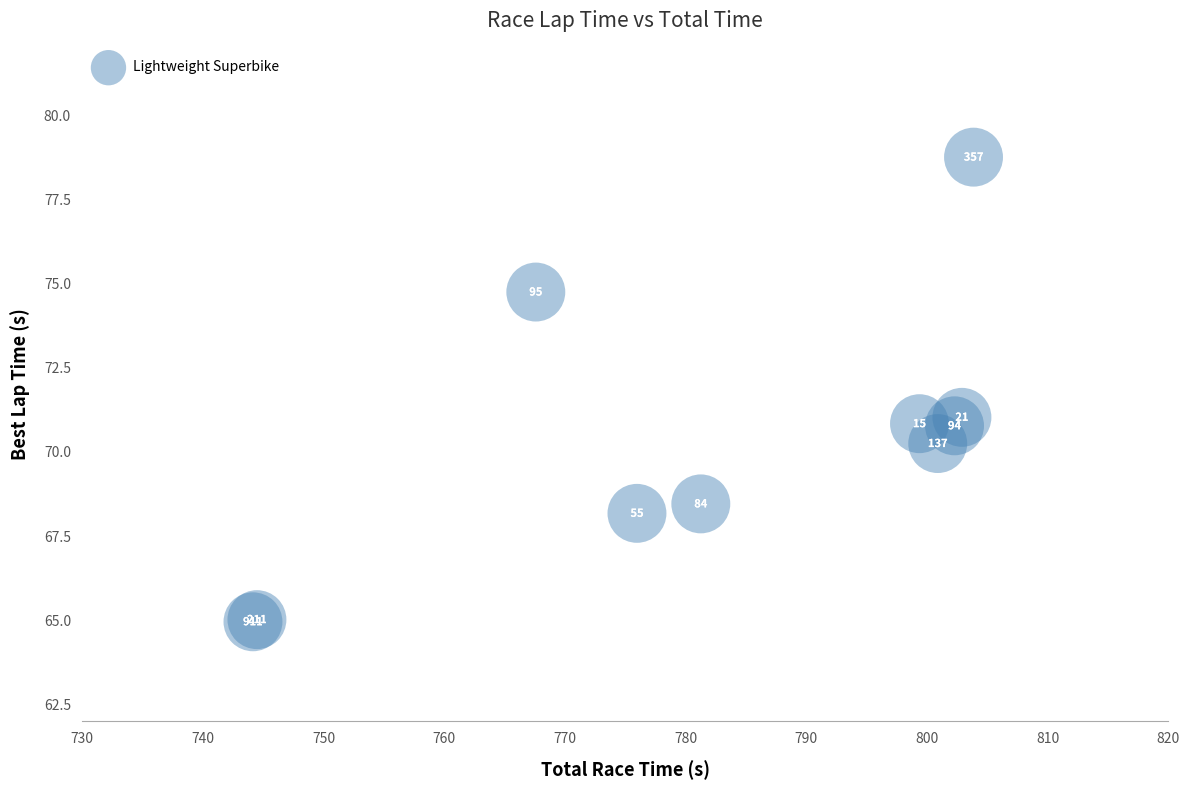

What Y value in the scatter plot is closest to 71?

71.0